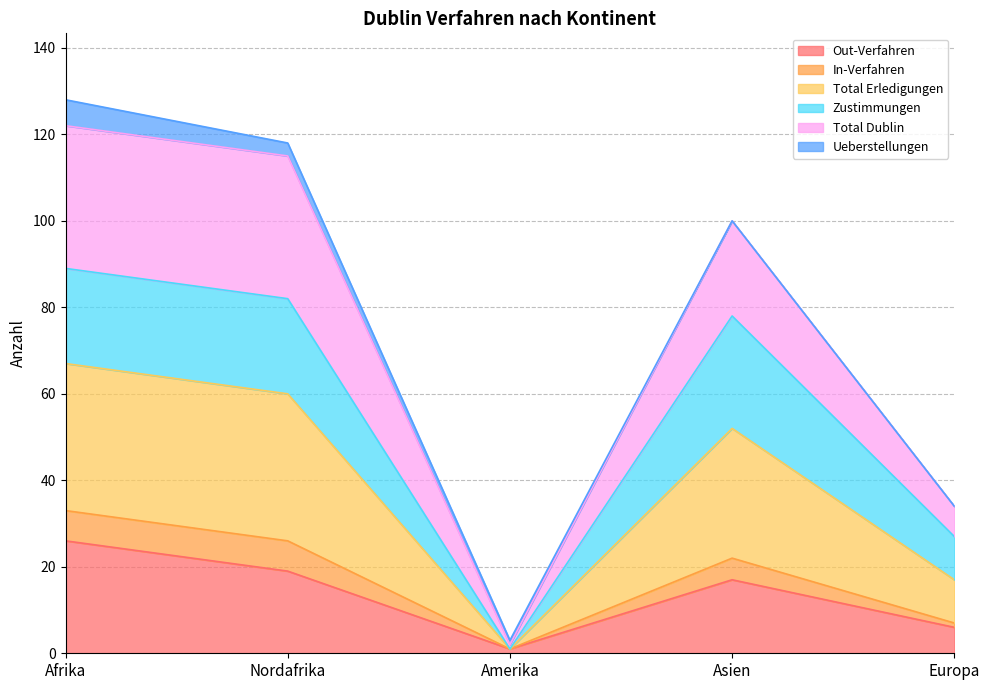

The value of Total Erledigungen at Europa is 19. True or false?

False